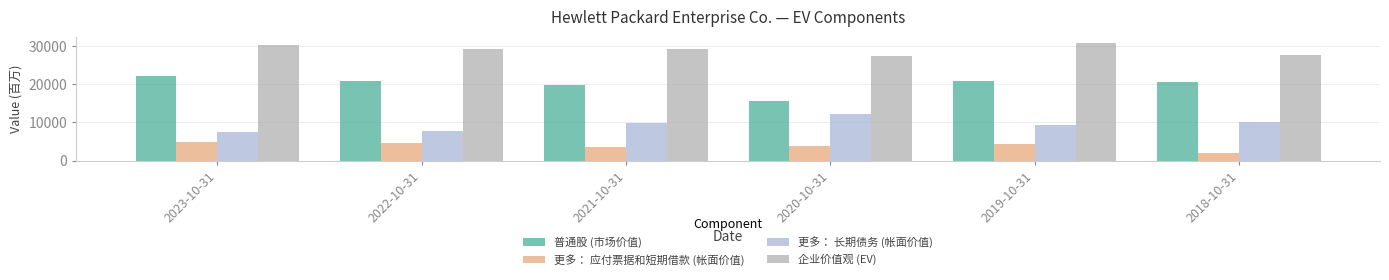

Which category has the lowest value in the 更多： 长期债务 (帐面价值) series?

2023-10-31